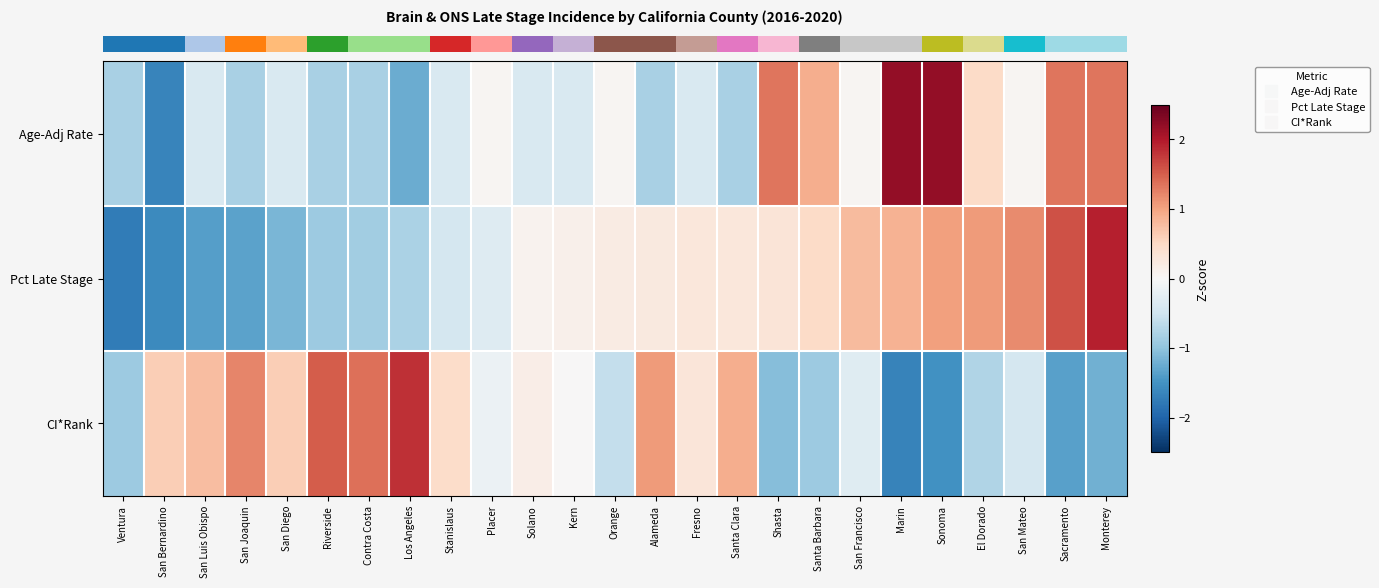

Rank the series at San Francisco from highest to lowest value.

row_1, row_0, row_2